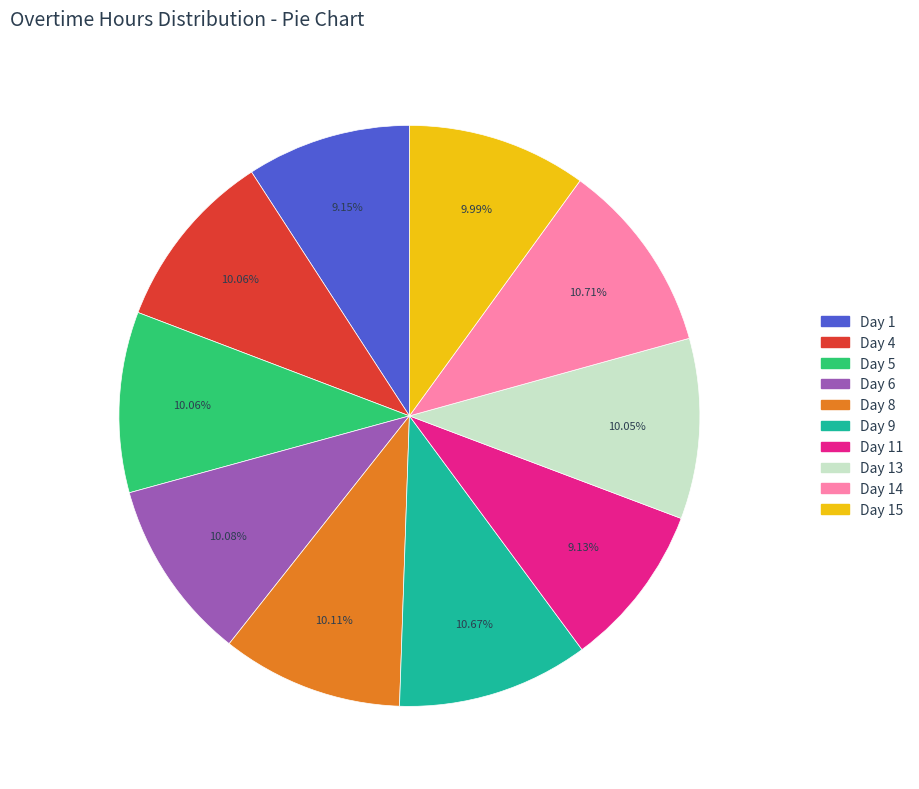

Is there a majority slice in this chart?

No